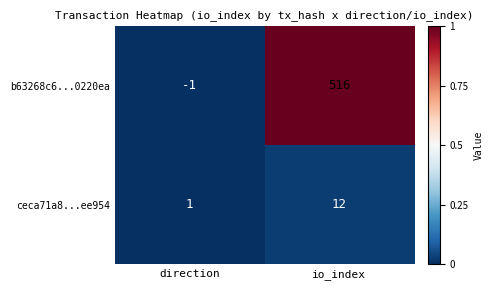

Rank the series at direction from highest to lowest value.

ceca71a8...ee954, b63268c6...0220ea